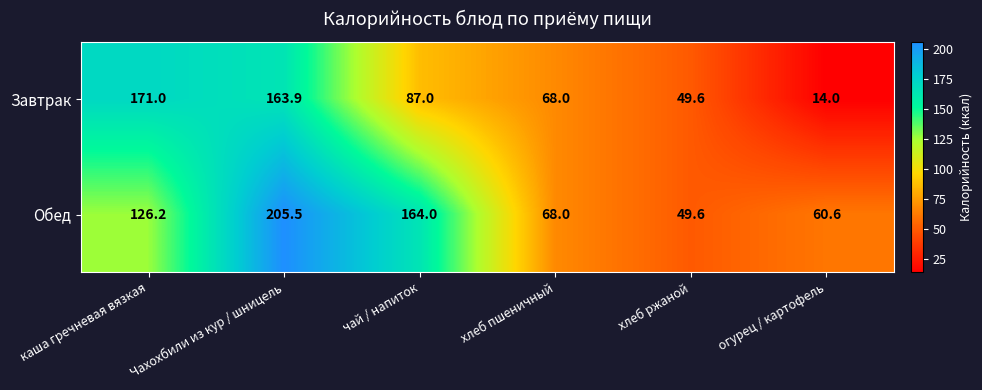

Is it true that Завтрак equals 88.9 at хлеб пшеничный?

False